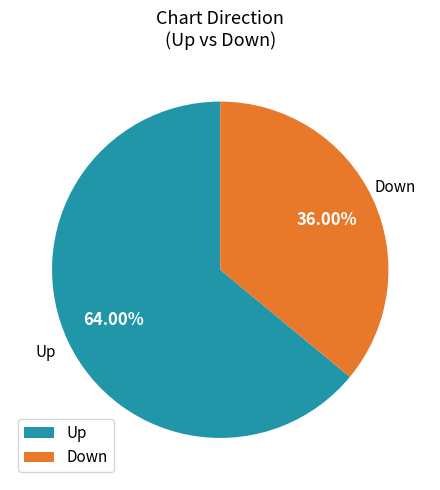

Which category has the smallest portion of the pie?

Down